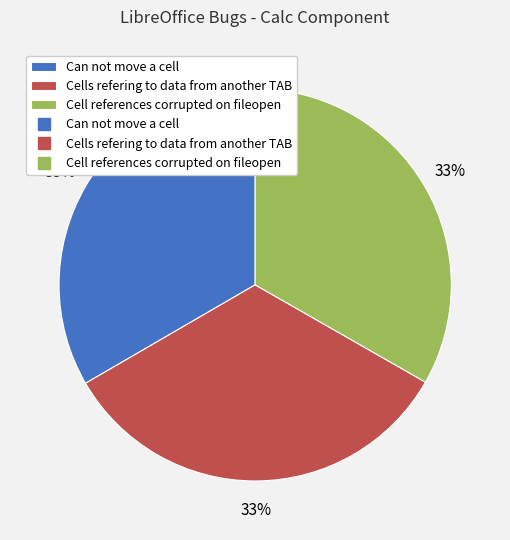

Is there a majority slice in this chart?

No